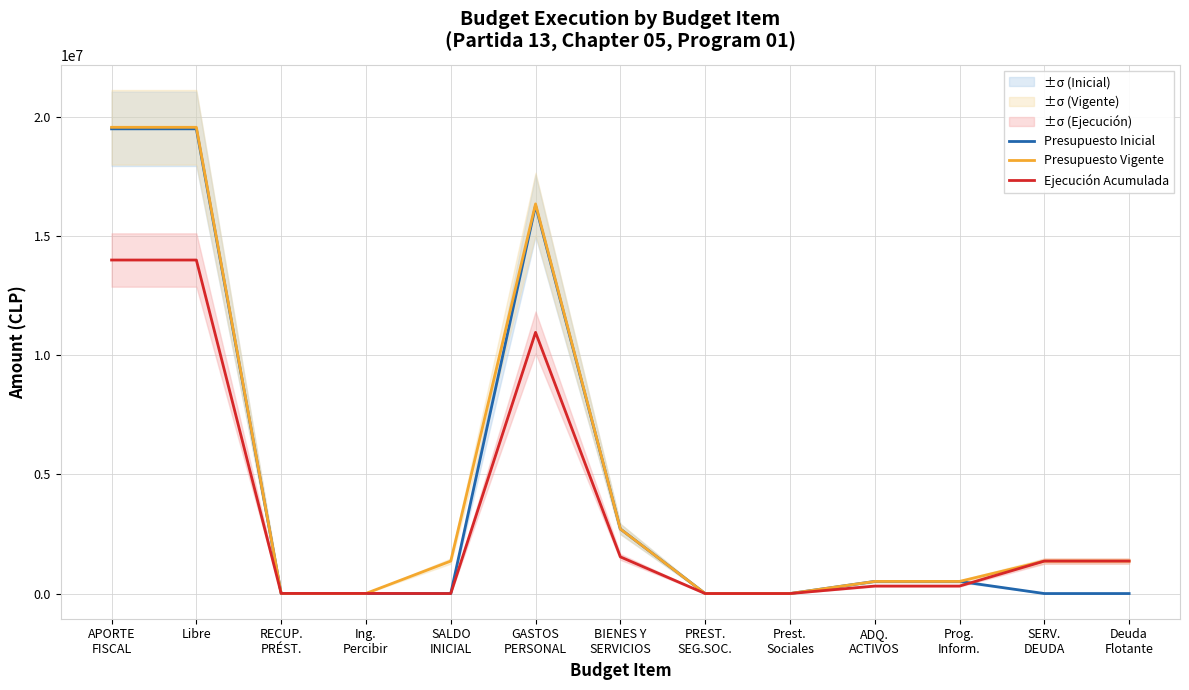

Which has a higher value, Prog.
Inform. or BIENES Y
SERVICIOS?

BIENES Y
SERVICIOS